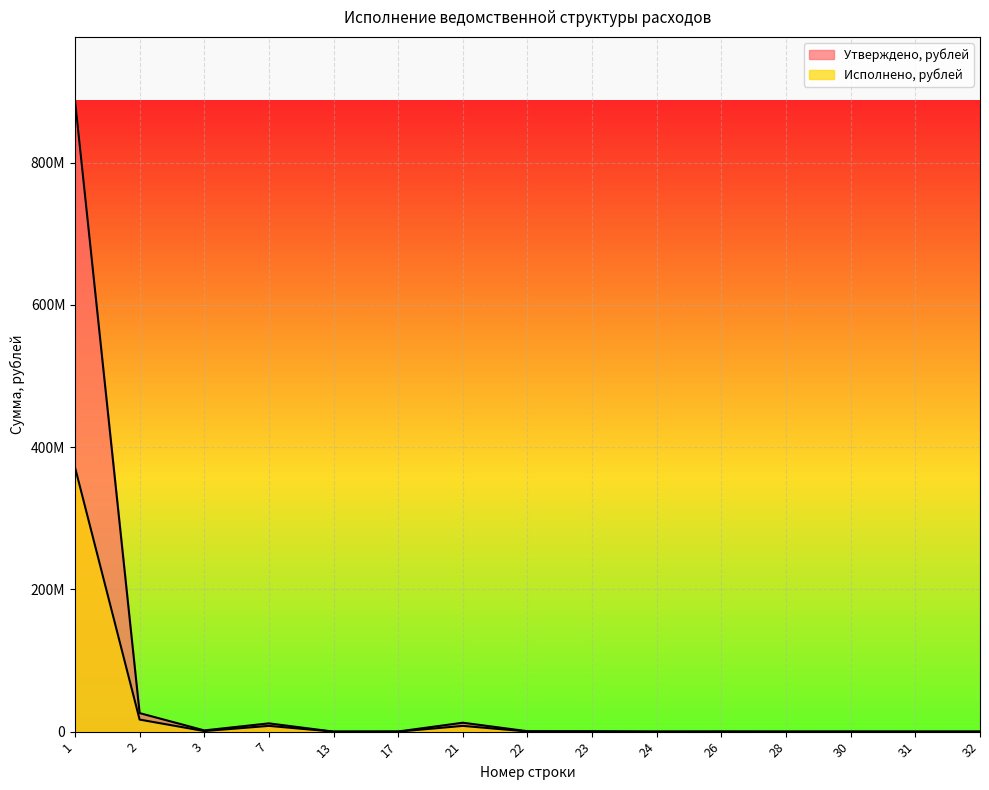

At which category does Утверждено, рублей reach its first local valley?

3